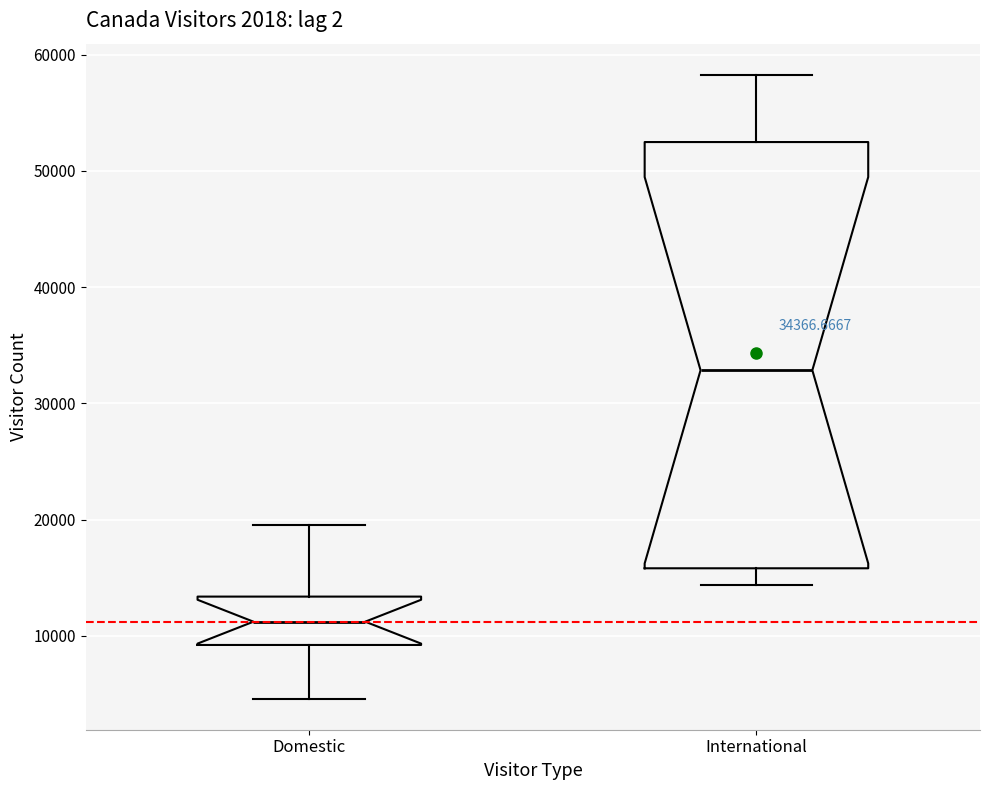

Which box is the tallest, from its lower edge to its upper edge?

International